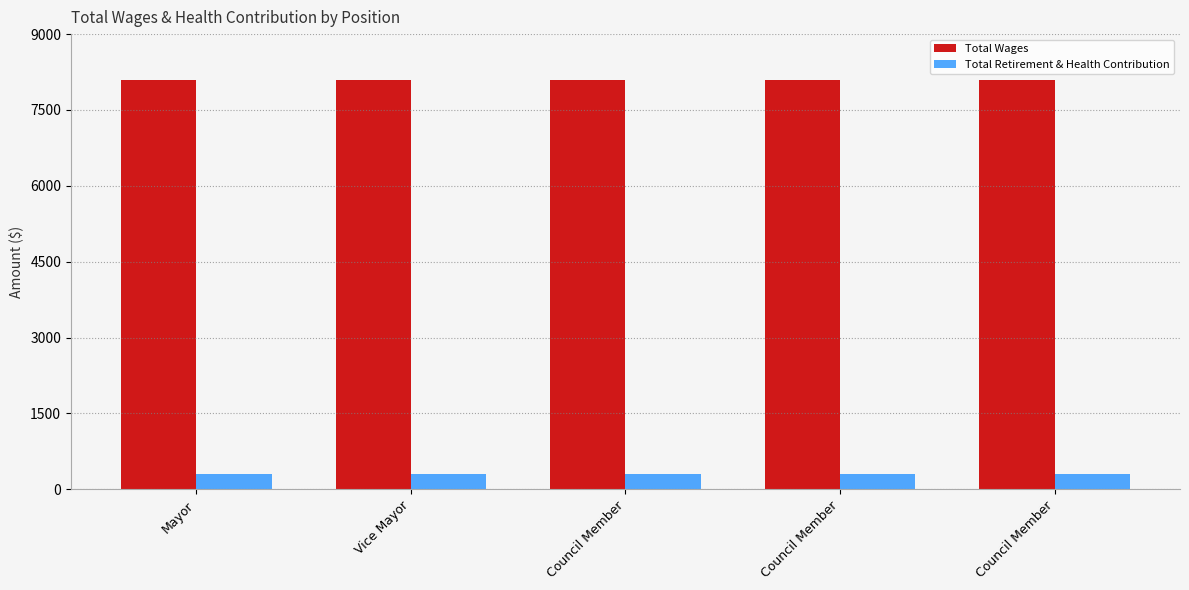

What value does the Total Wages series have at Council Member?

8100